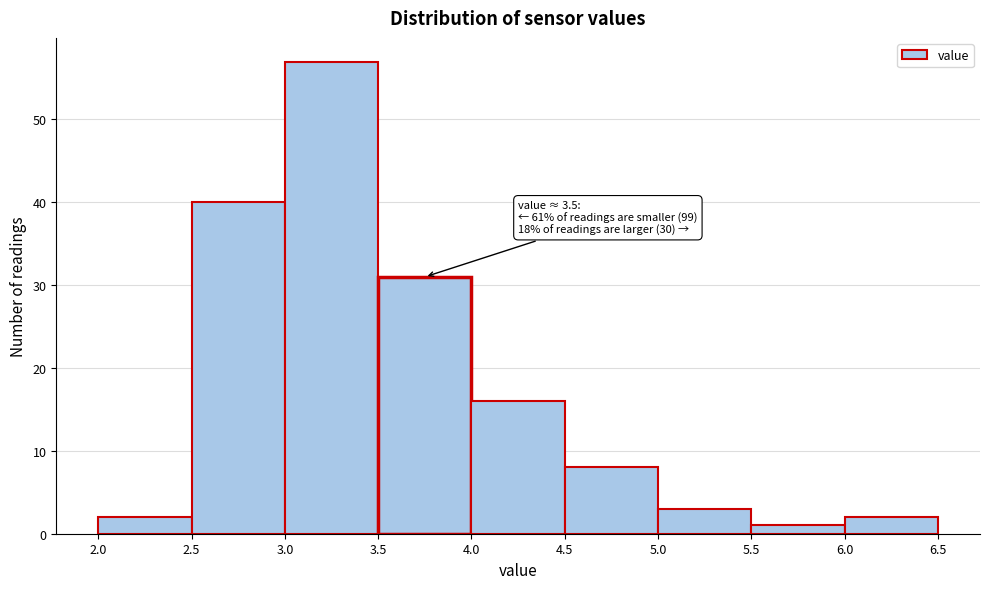

Which range on the x-axis has the tallest bar?

3.0 to 3.5